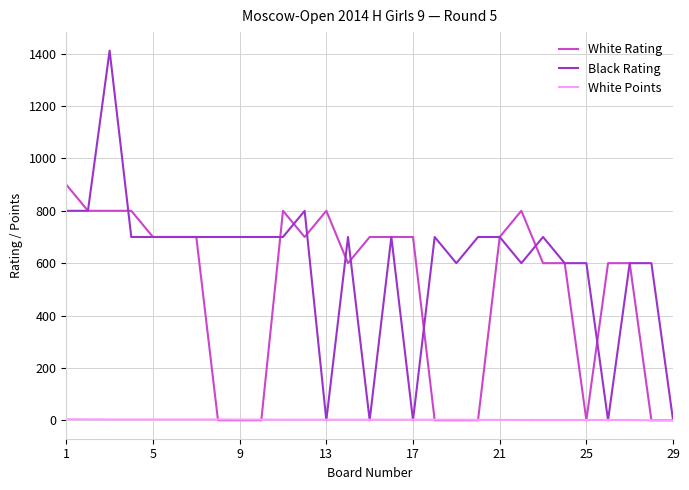

What is the highest value of the Black Rating series?

1412.0